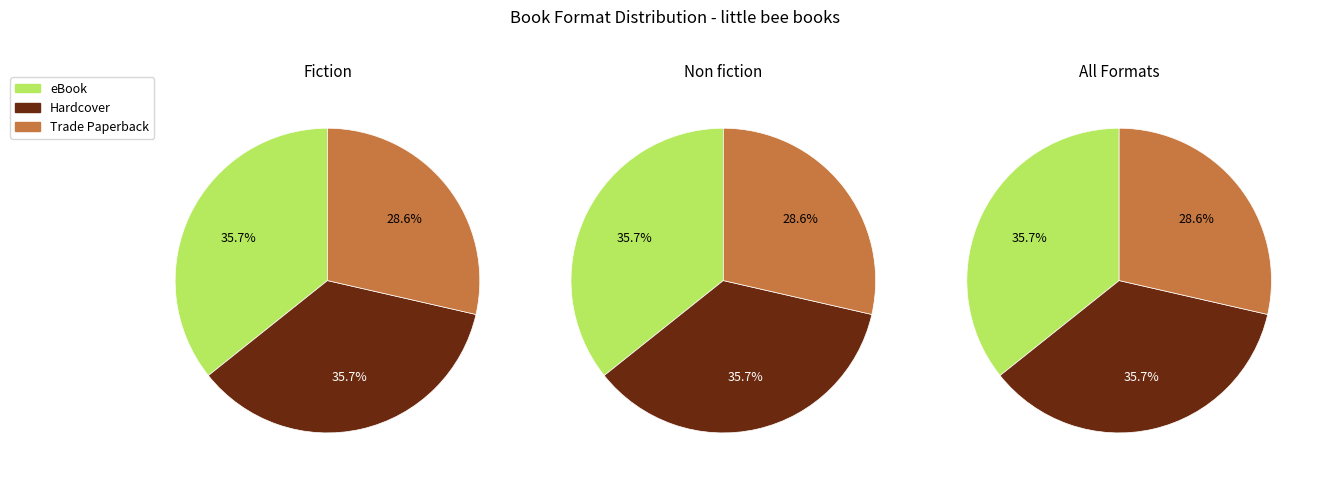

To the nearest percent, what portion does Hardcover represent?

36%